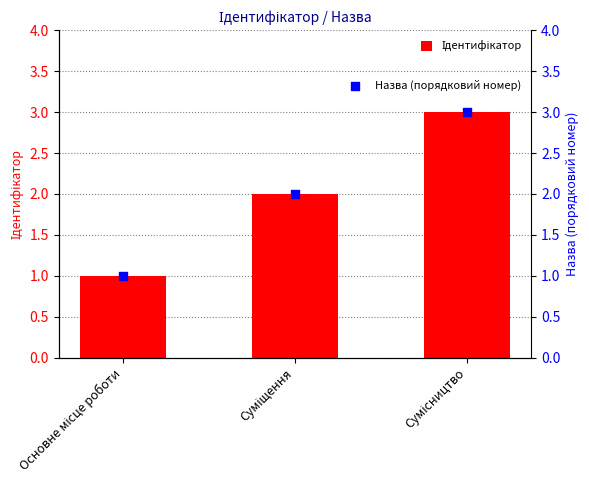

Which series has the largest total across all categories?

Ідентифікатор